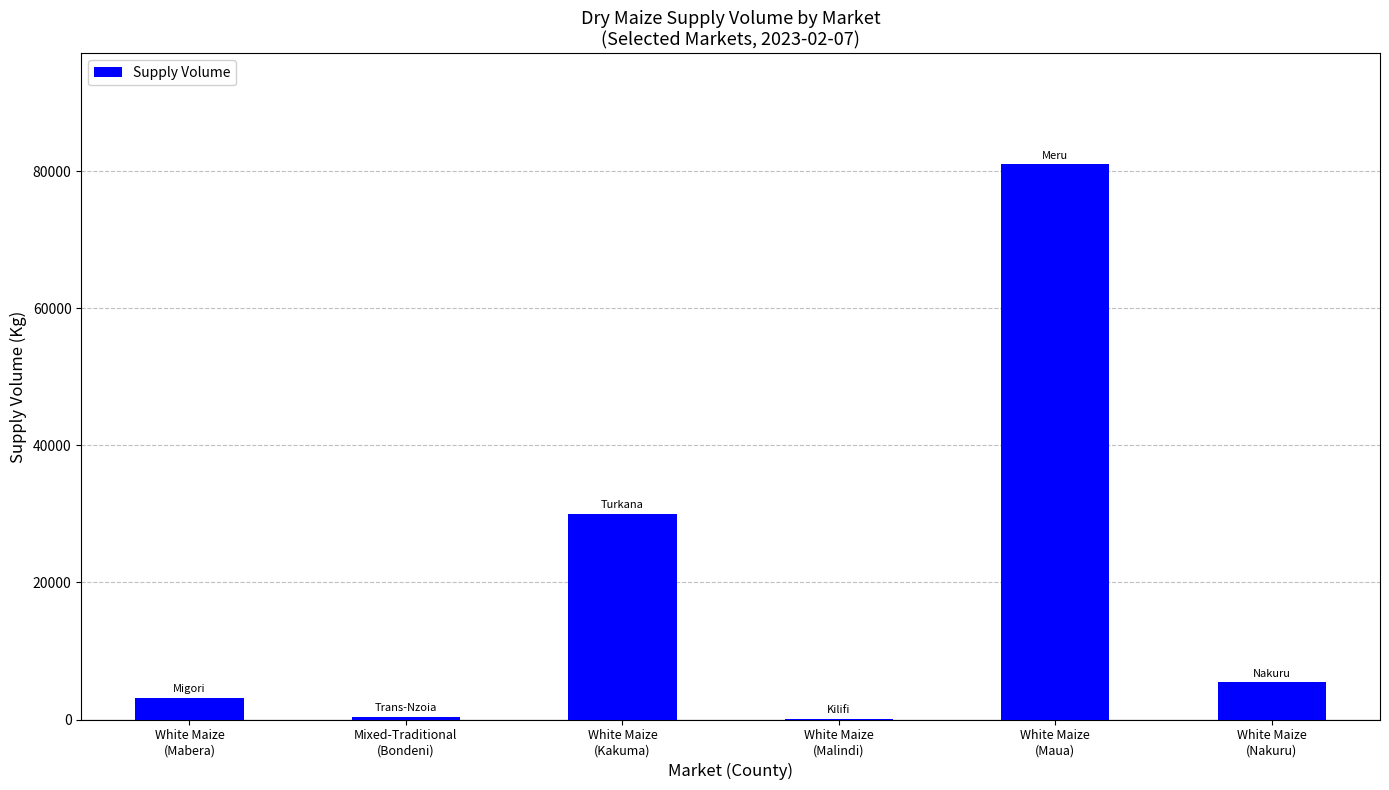

Which category has the highest value across all series?

White Maize
(Maua)